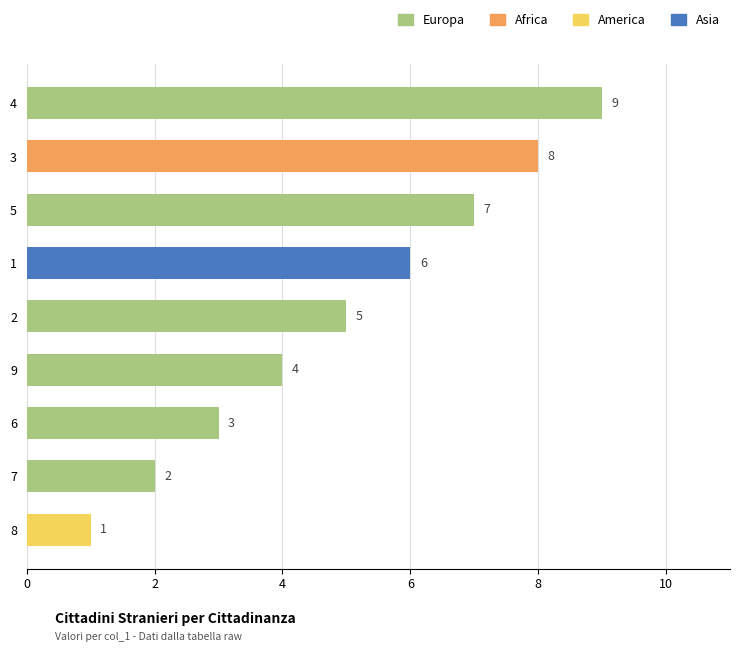

How many data points are less than 5?

4